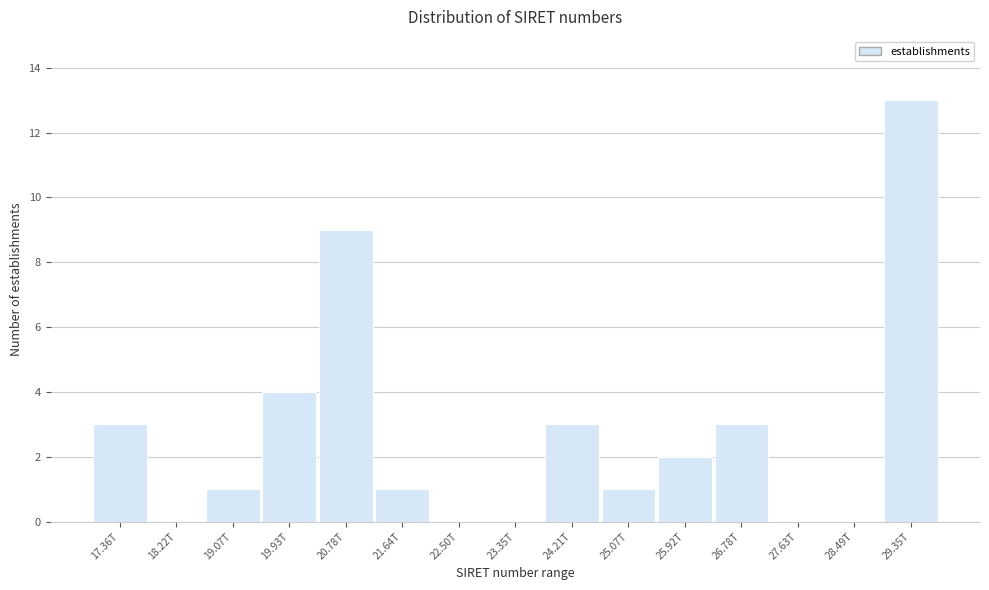

Reading left to right, list all the values displayed in this chart.

17.36T=3	18.22T=0	19.07T=1	19.93T=4	20.78T=9	21.64T=1	22.50T=0	23.35T=0	24.21T=3	25.07T=1	25.92T=2	26.78T=3	27.63T=0	28.49T=0	29.35T=13